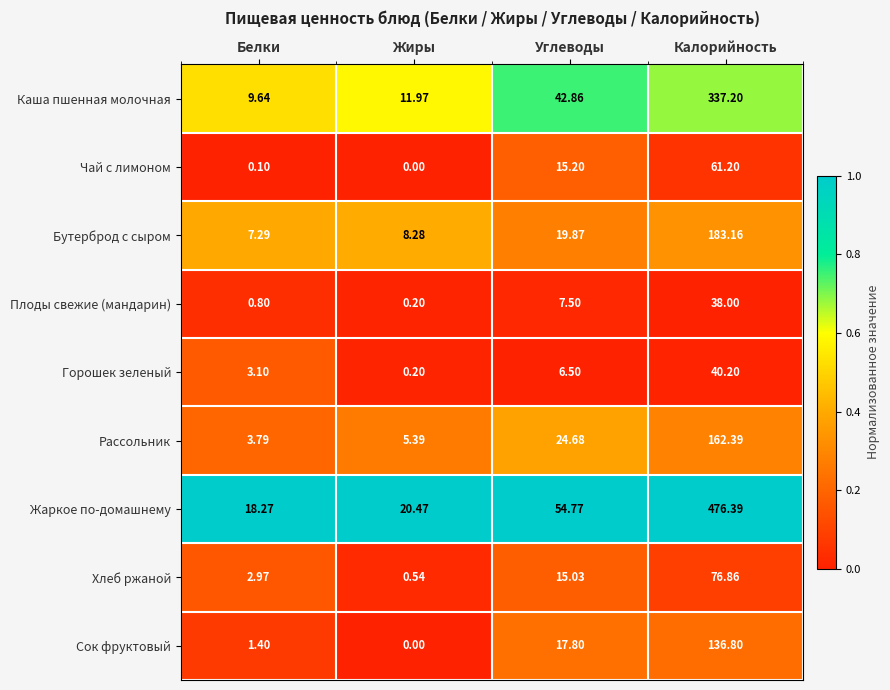

Where does the Рассольник series first go above 24?

Углеводы